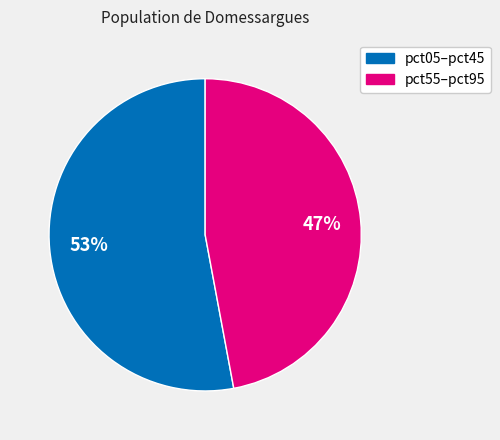

Is there a majority slice in this chart?

Yes